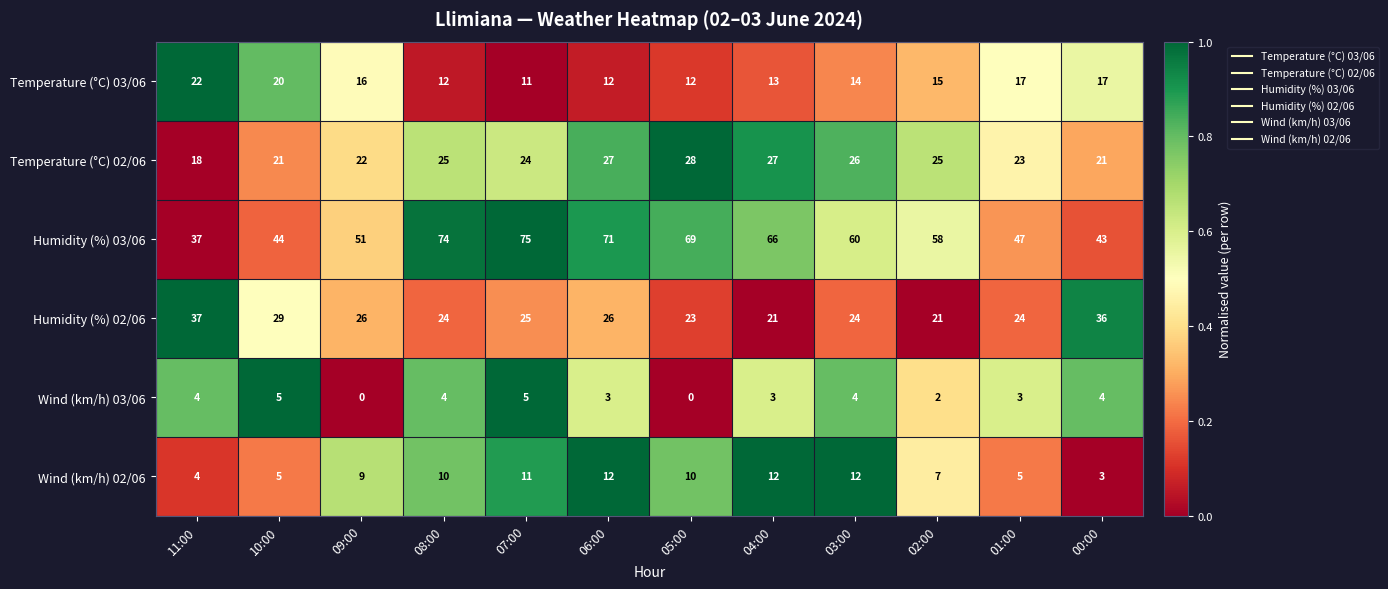

Rank the series by their maximum value, from highest to lowest.

Humidity (%) 03/06, Humidity (%) 02/06, Temperature (°C) 02/06, Temperature (°C) 03/06, Wind (km/h) 02/06, Wind (km/h) 03/06